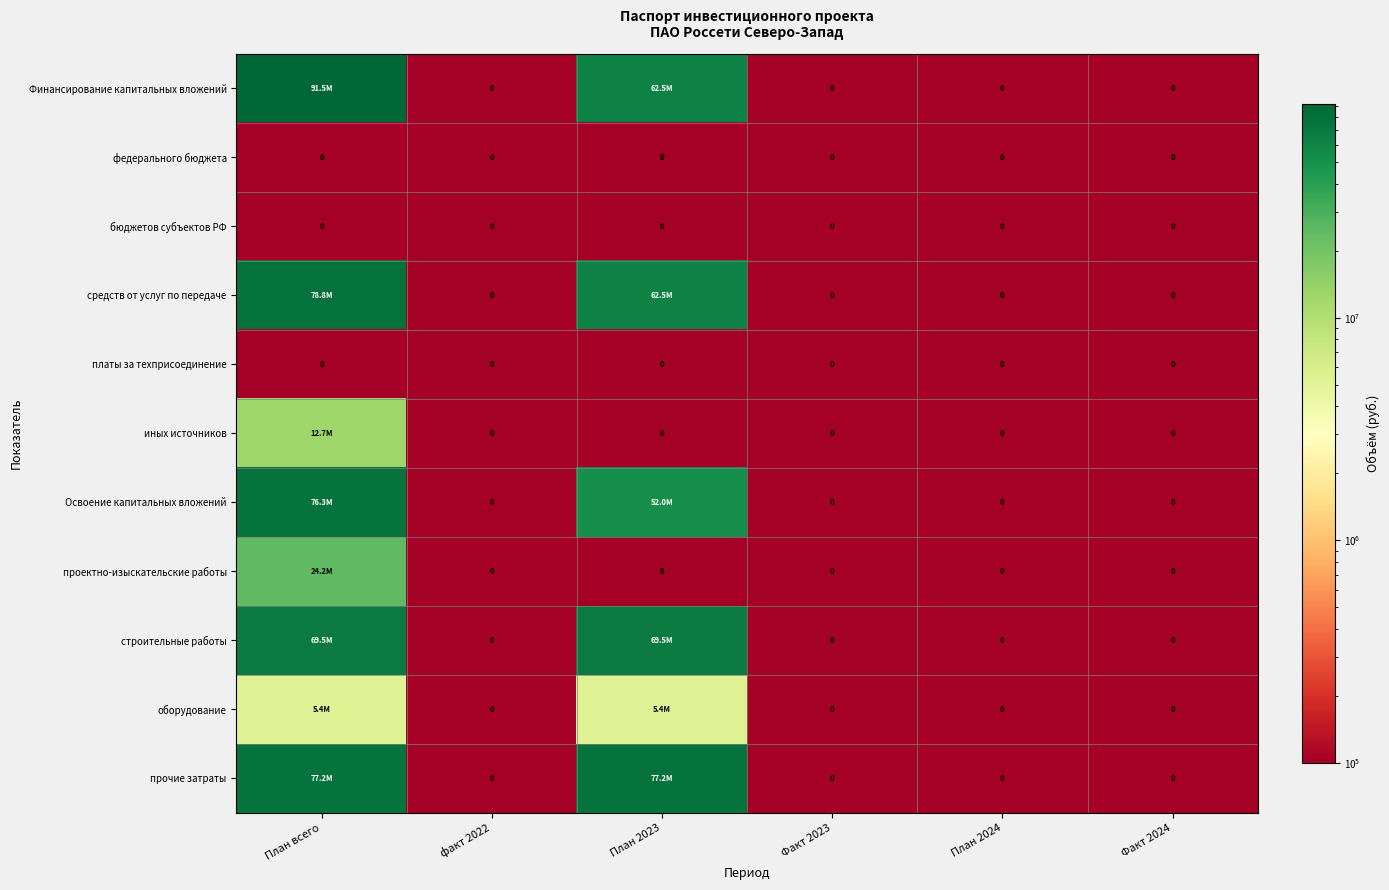

The value of федерального бюджета at факт 2022 is 0. True or false?

True